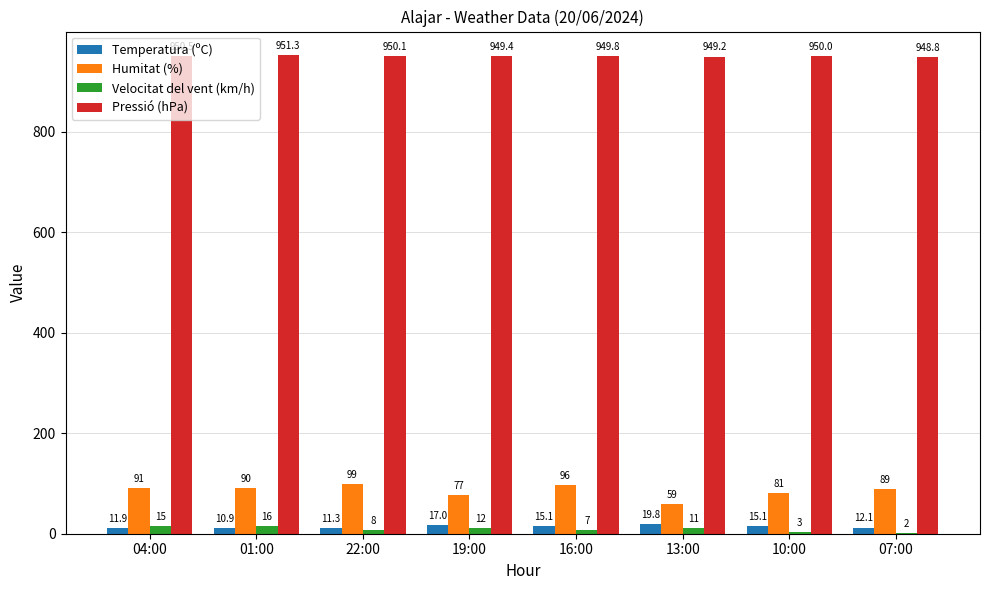

Which series has the largest total across all categories?

Pressió (hPa)